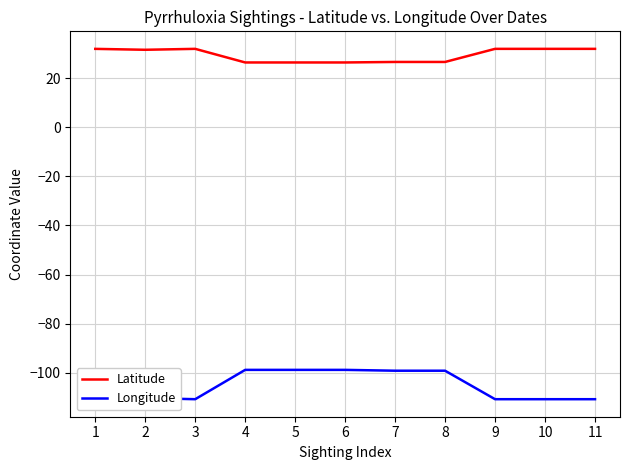

How many values in the Longitude series exceed -109?

5